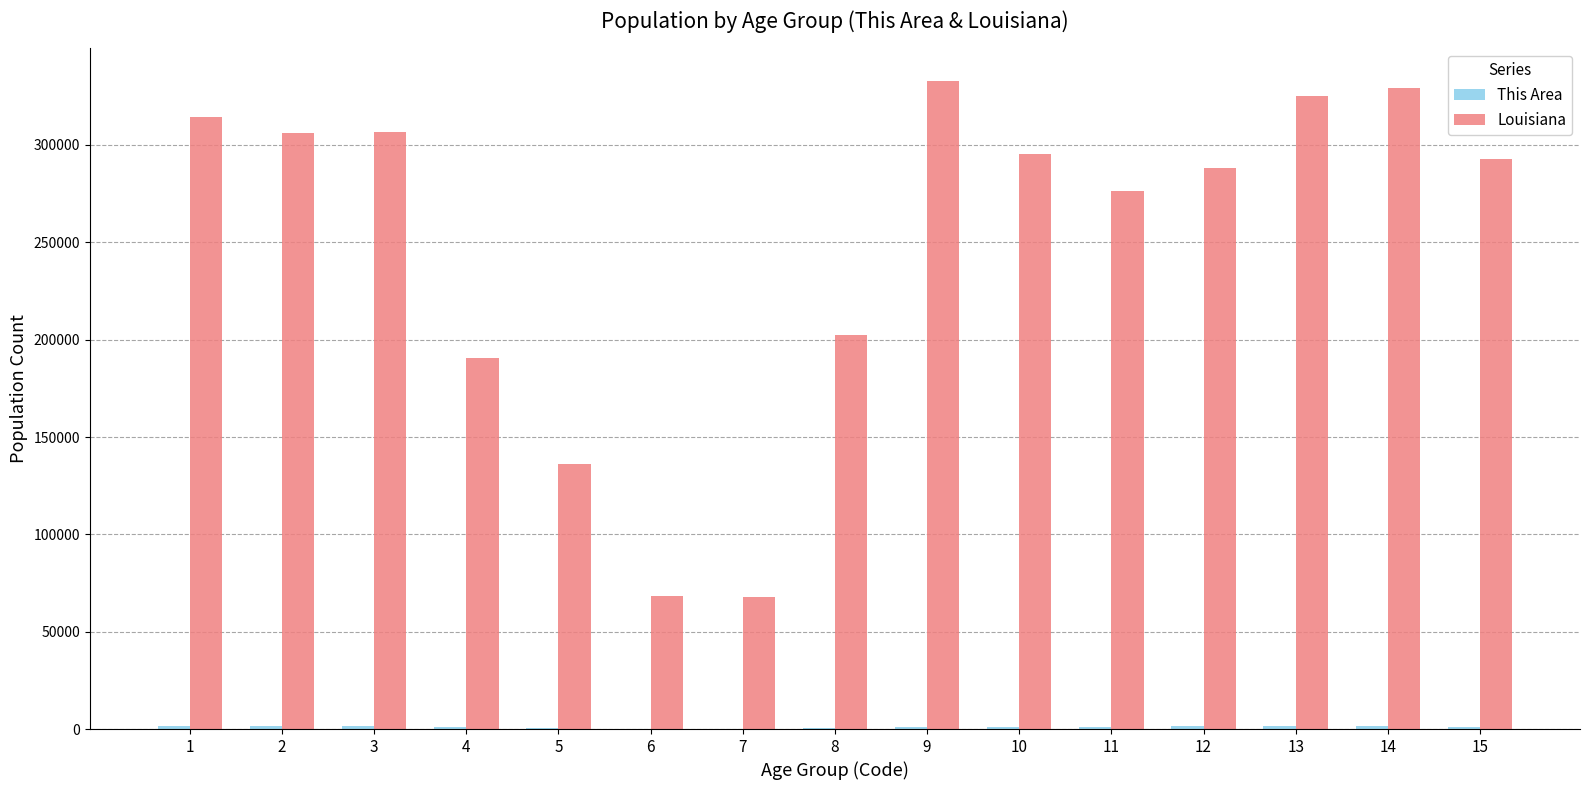

What is the greatest value displayed?

332925